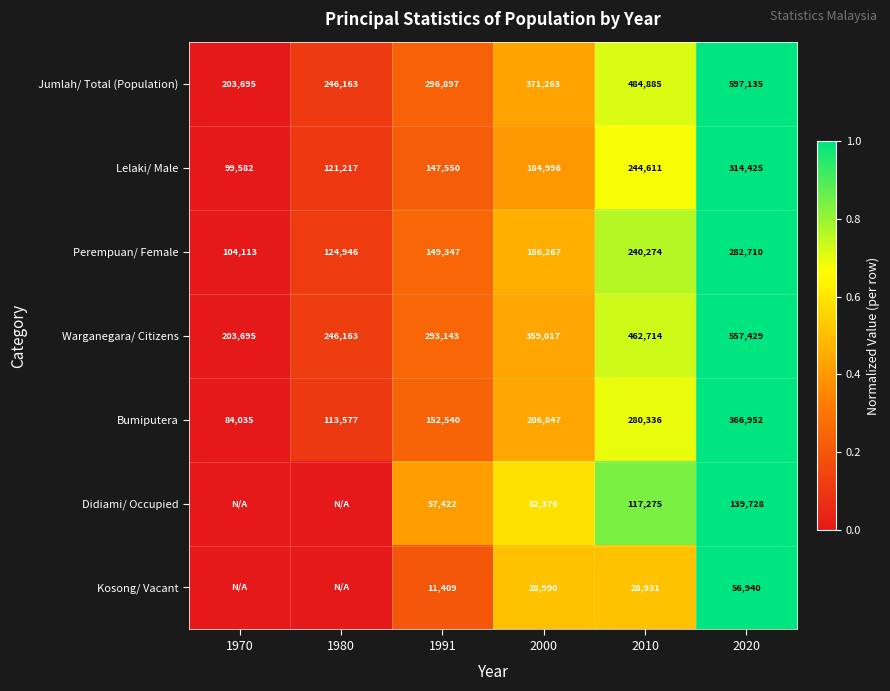

What is the average value of the Perempuan/ Female series?

181276